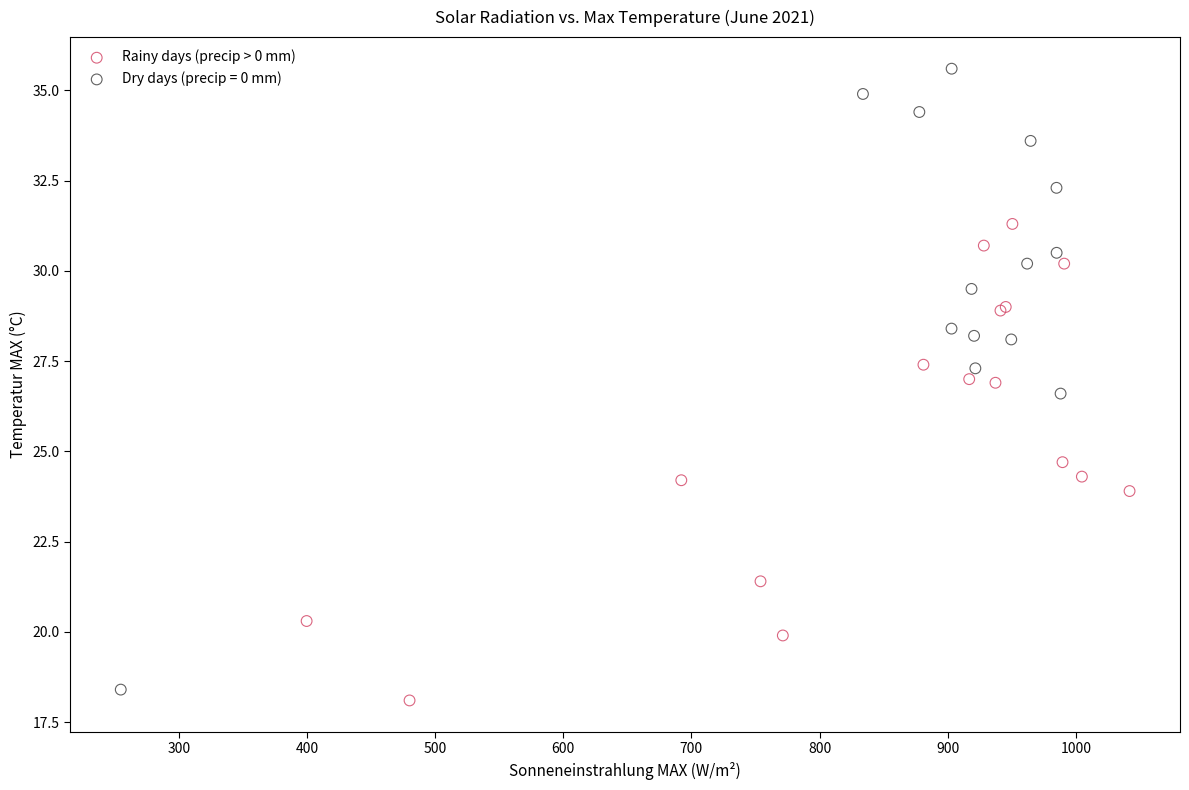

Which series has the widest spread of Y values?

Dry days (precip = 0 mm)